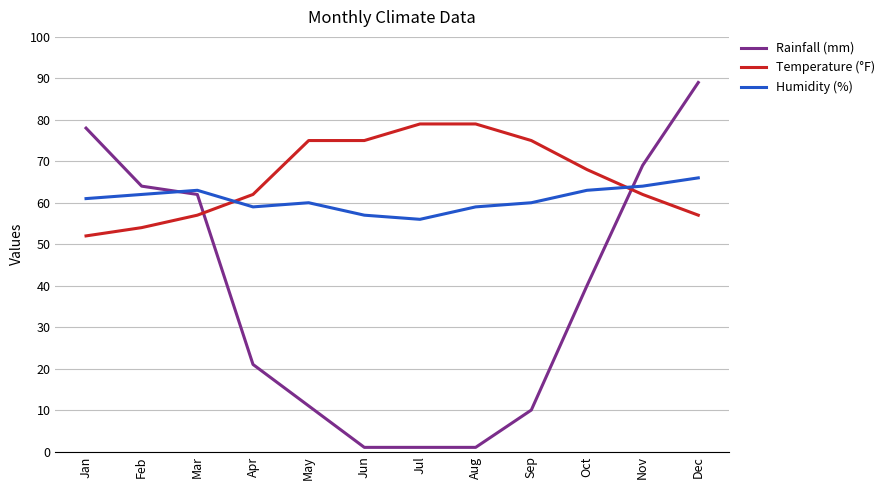

What is the average value of the Rainfall (mm) series?

37